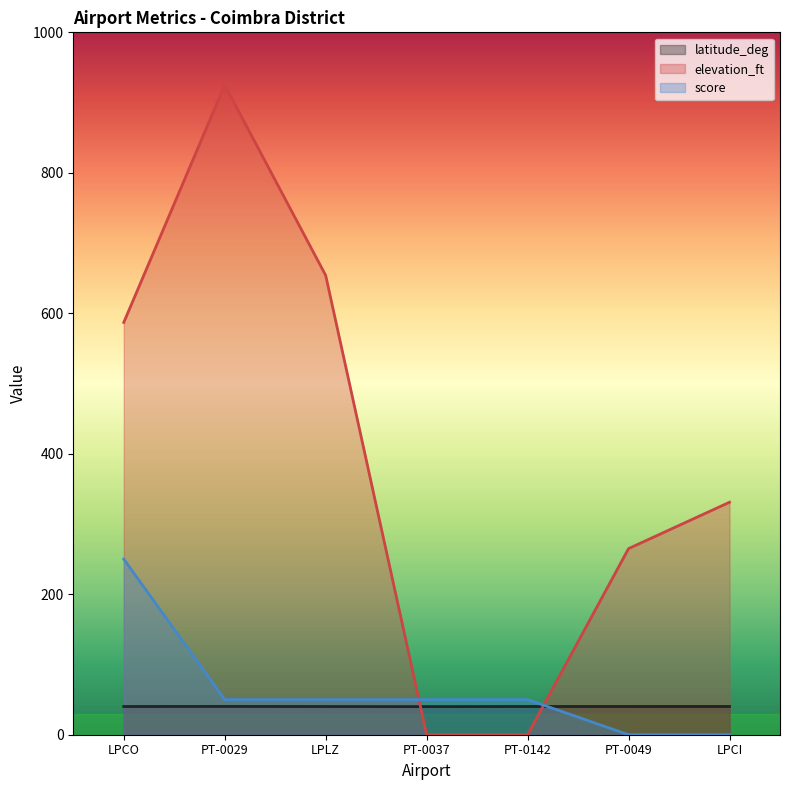

The elevation_ft series shows -415.2 at PT-0142. True or false?

False